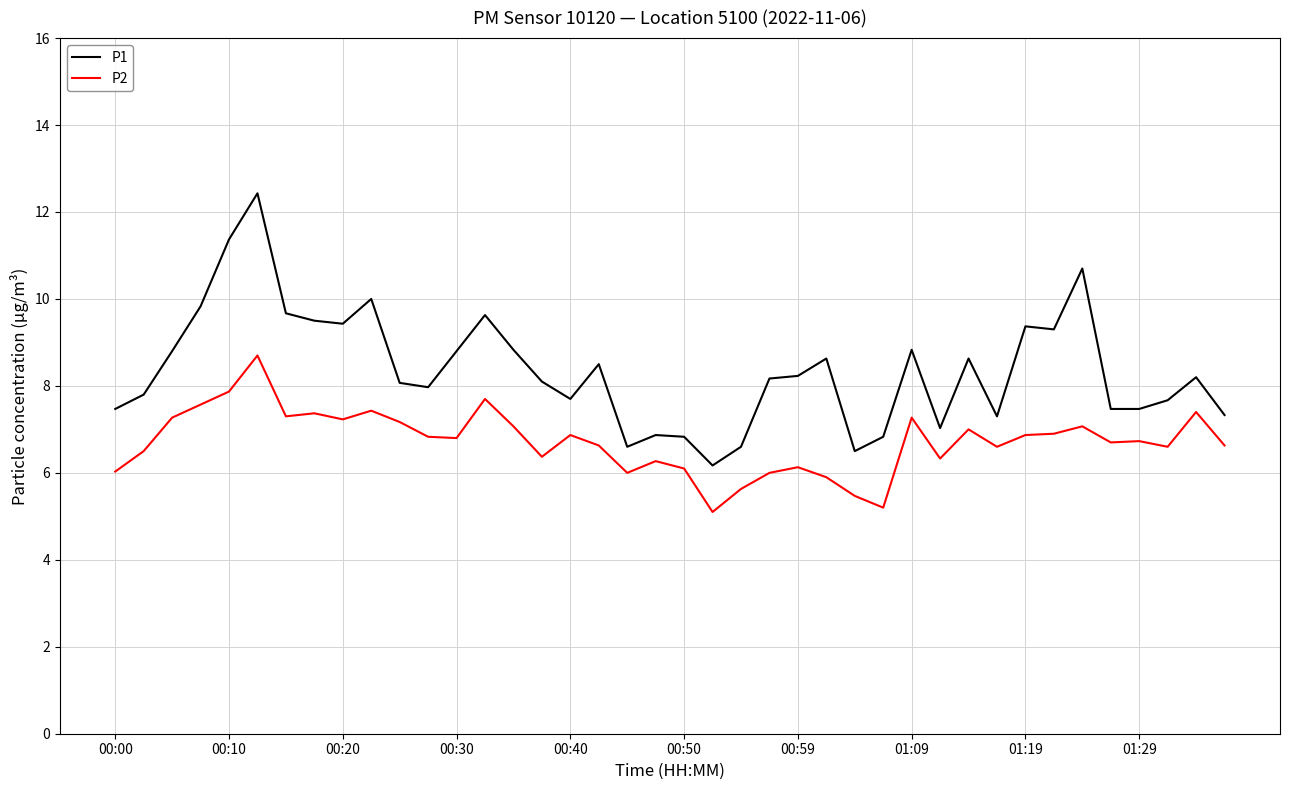

Which series has the largest total across all categories?

P1